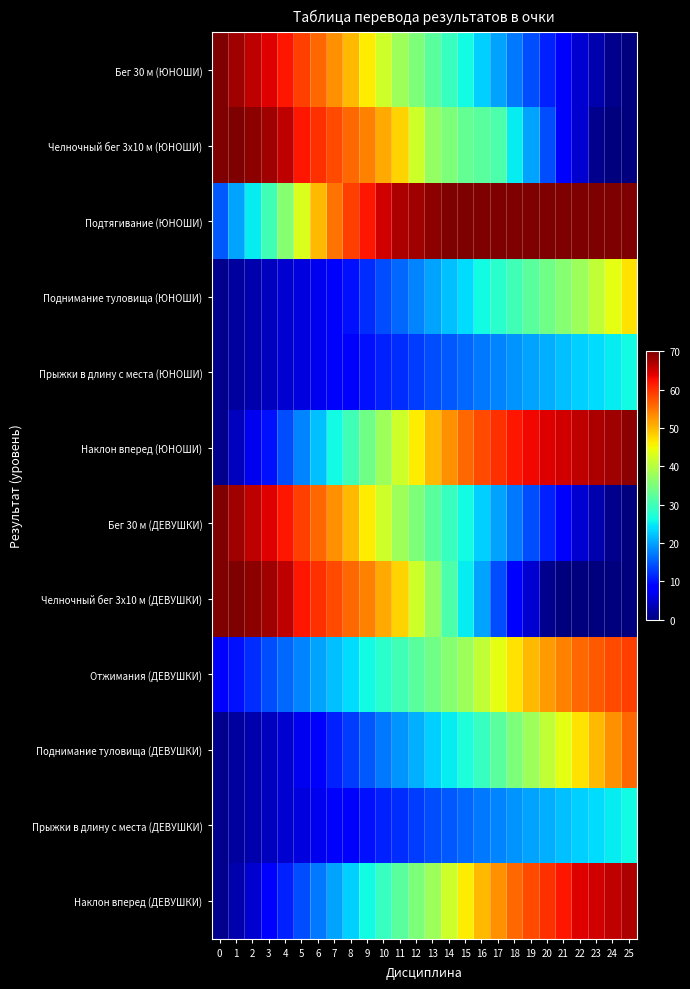

What is the greatest value displayed?

70